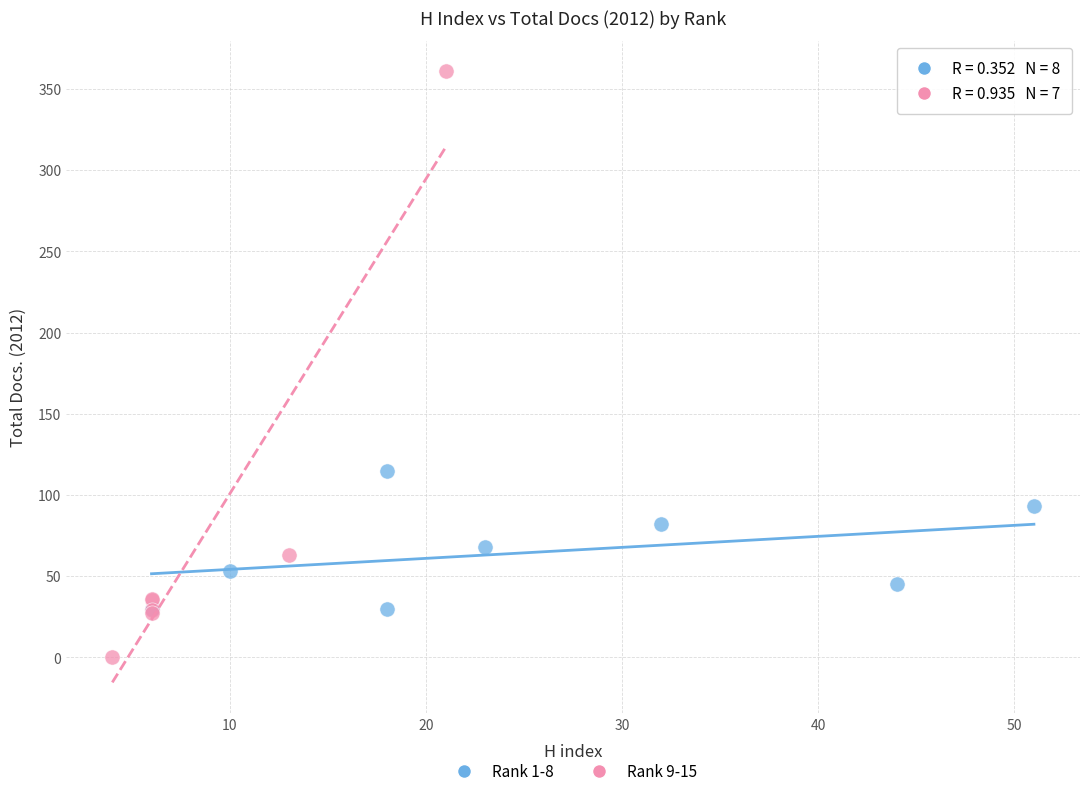

Which series reaches the minimum Y coordinate?

Rank 9-15